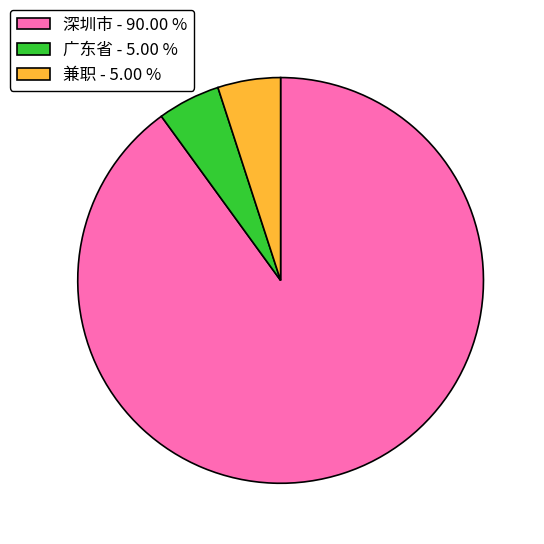

Does 广东省 represent more than half of the total?

No